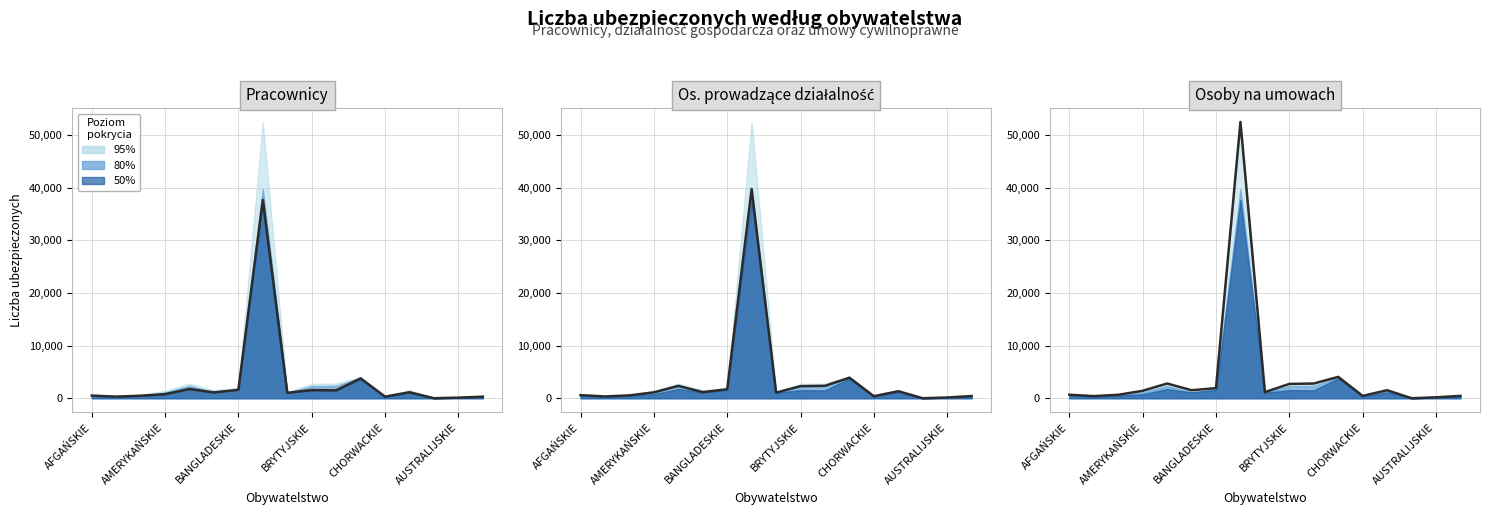

What is the ratio of the value at 16 to the value at AFGAŃSKIE?

0.7